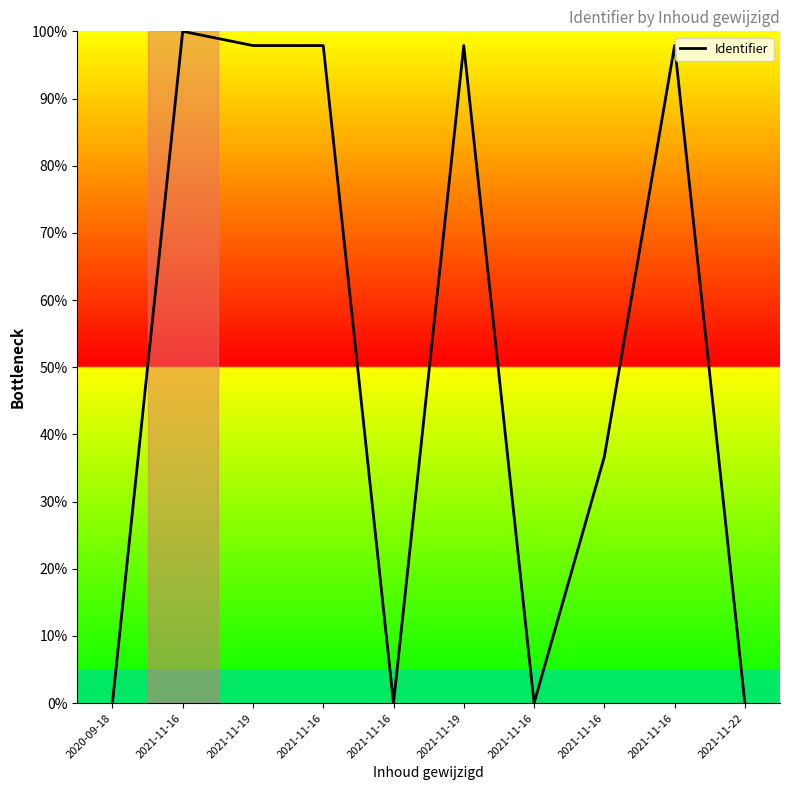

How many lines are shown in the chart?

1